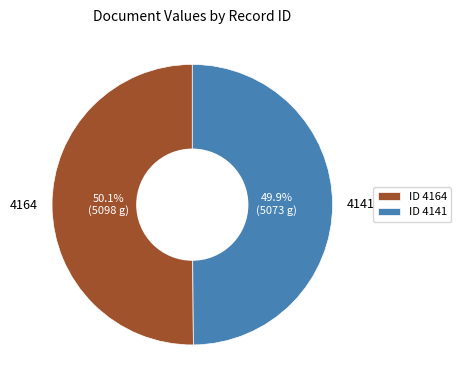

What is the ratio of the value at 4141 to the value at 4164?

1.0